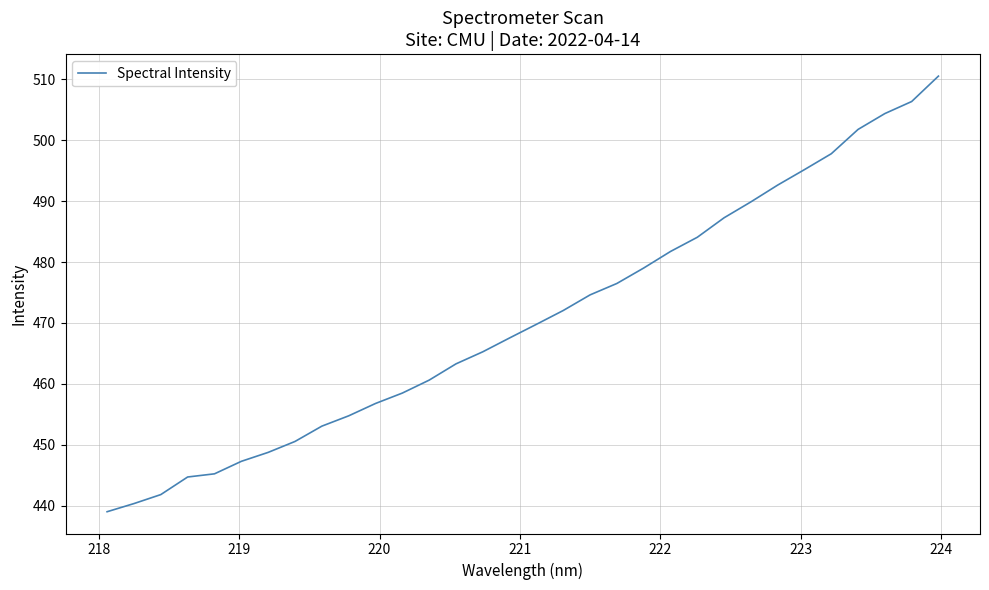

What is the maximum value shown in the chart?

510.5